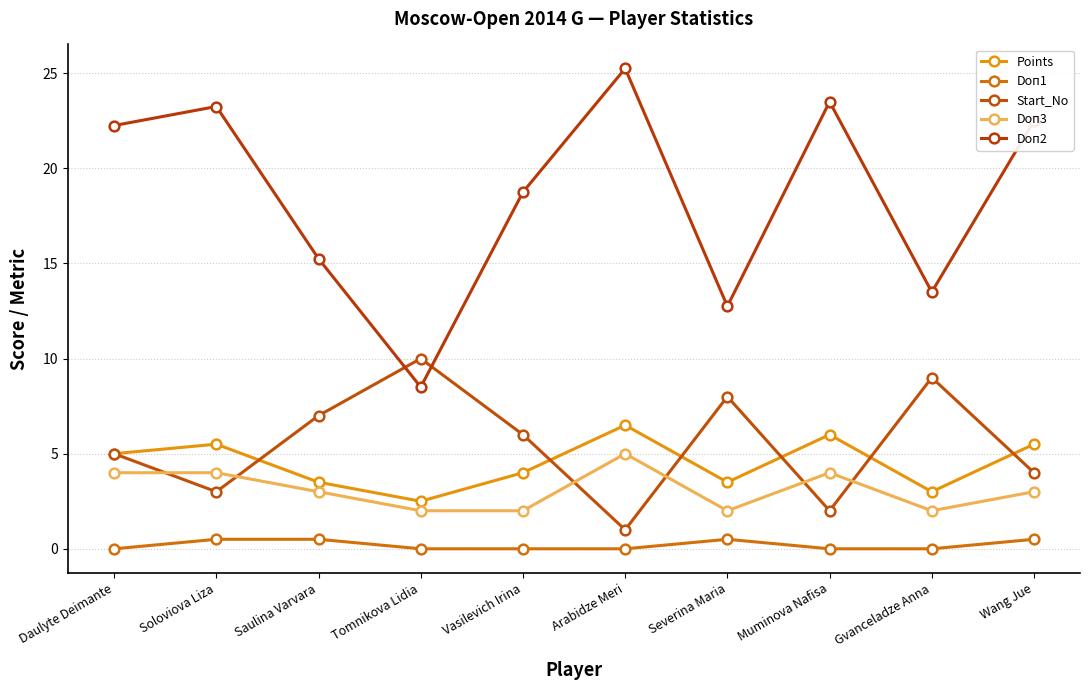

Reading left to right, what are all the values shown in this chart?

Points: Daulyte Deimante=5.0	Soloviova Liza=5.5	Saulina Varvara=3.5	Tomnikova Lidia=2.5	Vasilevich Irina=4.0	Arabidze Meri=6.5	Severina Maria=3.5	Muminova Nafisa=6.0	Gvanceladze Anna=3.0	Wang Jue=5.5
Doп1: Daulyte Deimante=0.0	Soloviova Liza=0.5	Saulina Varvara=0.5	Tomnikova Lidia=0.0	Vasilevich Irina=0.0	Arabidze Meri=0.0	Severina Maria=0.5	Muminova Nafisa=0.0	Gvanceladze Anna=0.0	Wang Jue=0.5
Start_No: Daulyte Deimante=5.0	Soloviova Liza=3.0	Saulina Varvara=7.0	Tomnikova Lidia=10.0	Vasilevich Irina=6.0	Arabidze Meri=1.0	Severina Maria=8.0	Muminova Nafisa=2.0	Gvanceladze Anna=9.0	Wang Jue=4.0
Doп3: Daulyte Deimante=4.0	Soloviova Liza=4.0	Saulina Varvara=3.0	Tomnikova Lidia=2.0	Vasilevich Irina=2.0	Arabidze Meri=5.0	Severina Maria=2.0	Muminova Nafisa=4.0	Gvanceladze Anna=2.0	Wang Jue=3.0
Doп2: Daulyte Deimante=22.2	Soloviova Liza=23.2	Saulina Varvara=15.2	Tomnikova Lidia=8.5	Vasilevich Irina=18.8	Arabidze Meri=25.2	Severina Maria=12.8	Muminova Nafisa=23.5	Gvanceladze Anna=13.5	Wang Jue=22.5